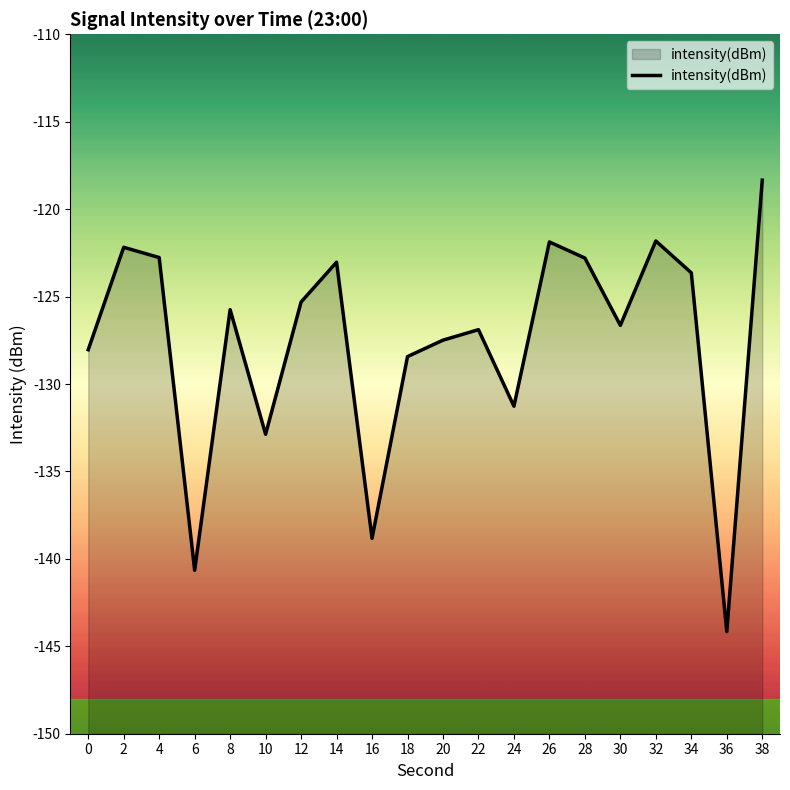

What is the value of the 20th point from the left?

-118.3